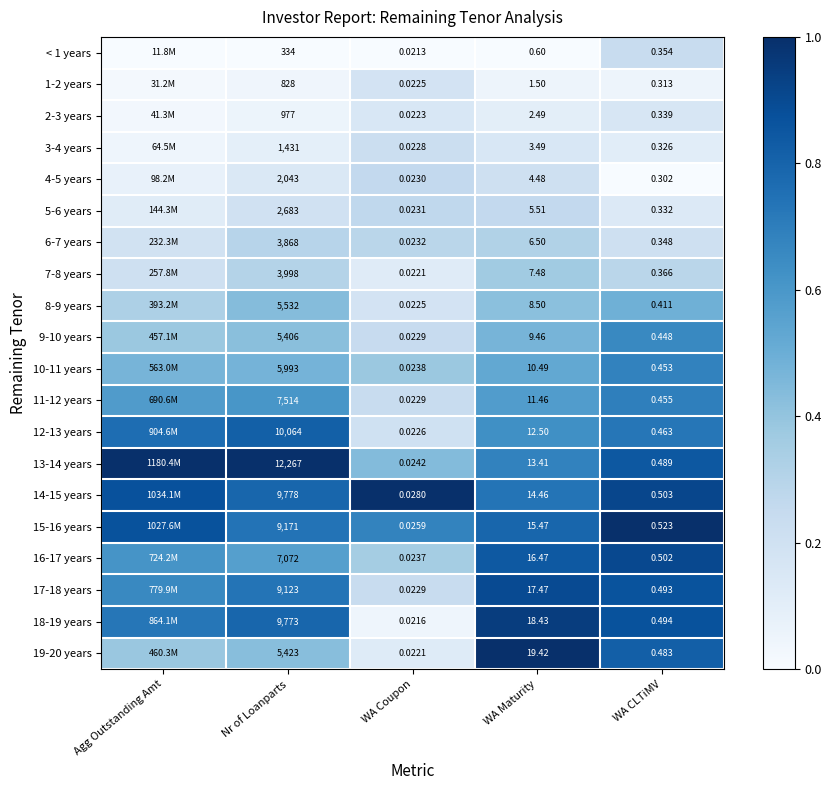

Is the value of 16-17 years at WA Maturity greater than the value of 7-8 years at WA Maturity?

Yes